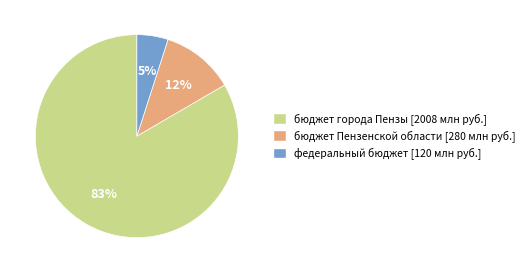

Count the number of slices in the pie.

3